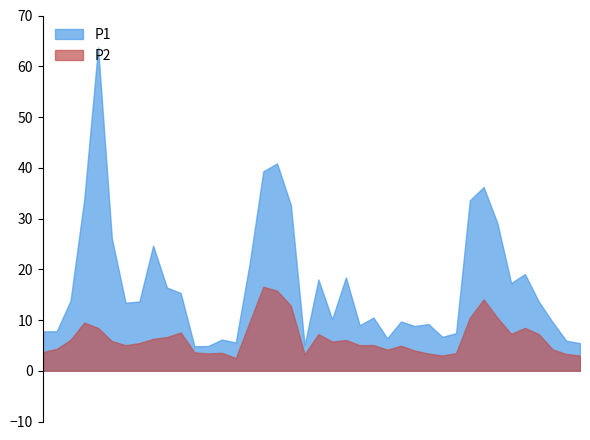

True or false: P1 and P2 intersect in this chart.

False